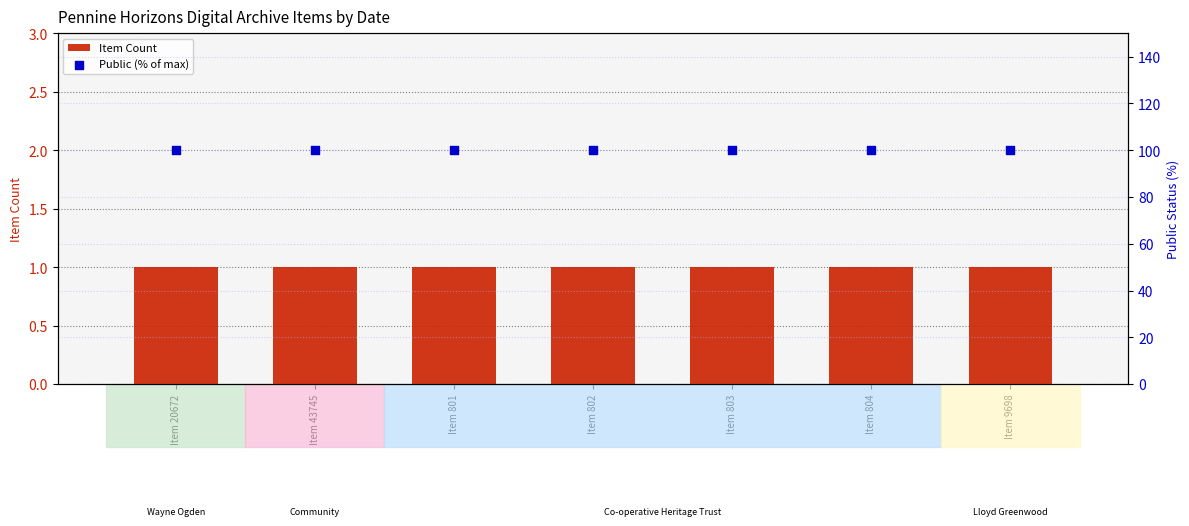

Is the value of Public (% of max) at Item 9698 greater than the value of Item Count at Item 9698?

Yes